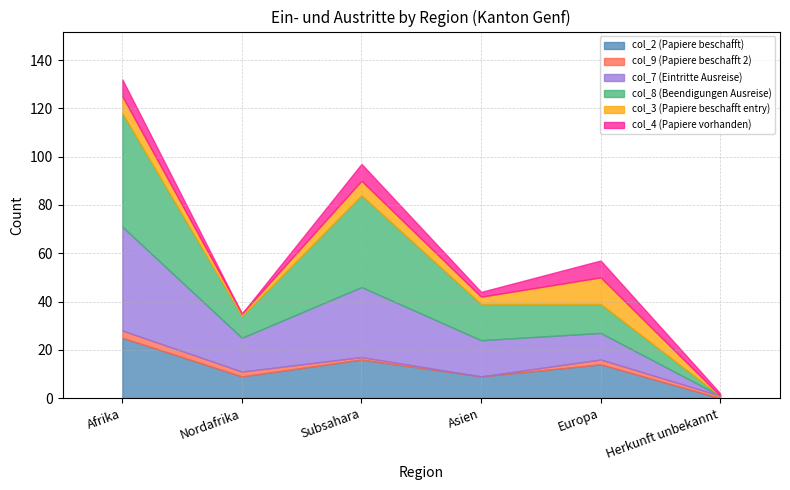

At which category does col_9 (Papiere beschafft 2) reach its first local peak?

Europa